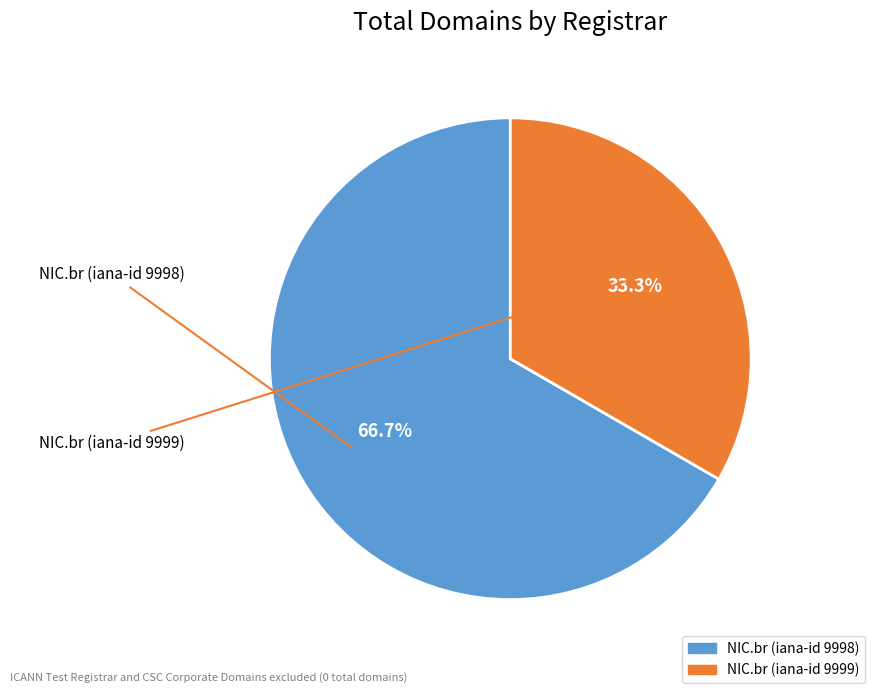

To the nearest percent, what is the difference between the NIC.br (iana-id 9998) and NIC.br (iana-id 9999) slice percentages?

33%